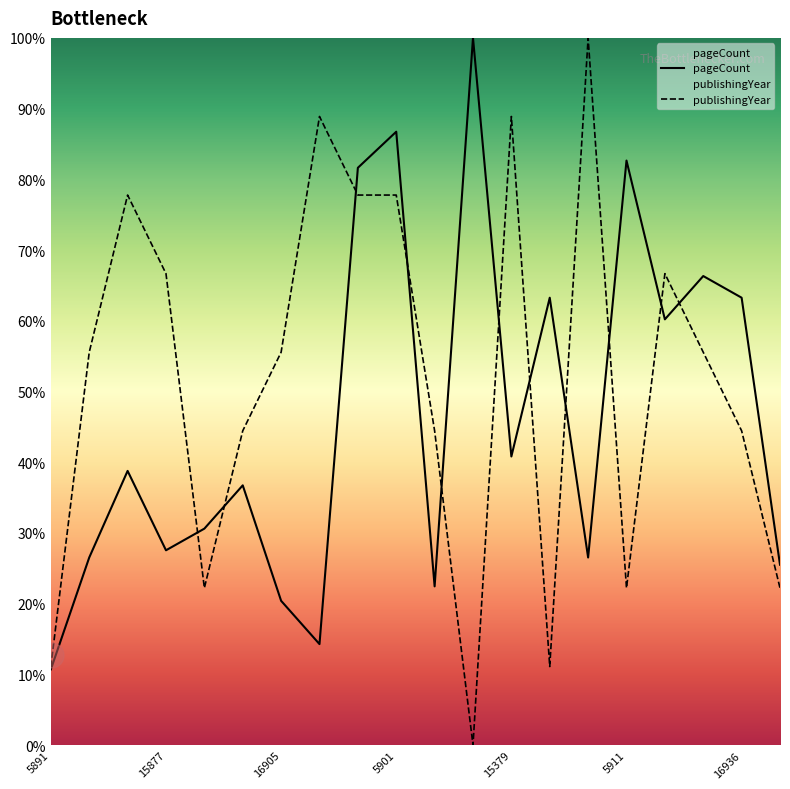

What is the difference between the highest and lowest values at 5891?

0.4